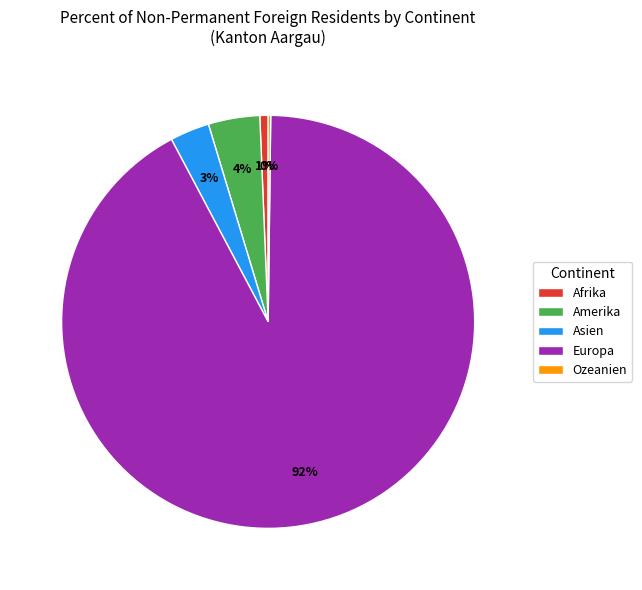

Is Amerika the majority of the pie?

No